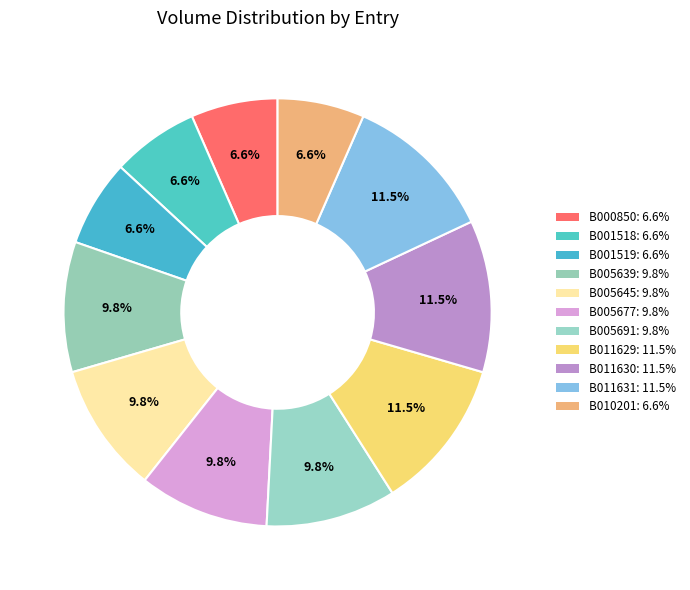

How many slices are in this pie chart?

11